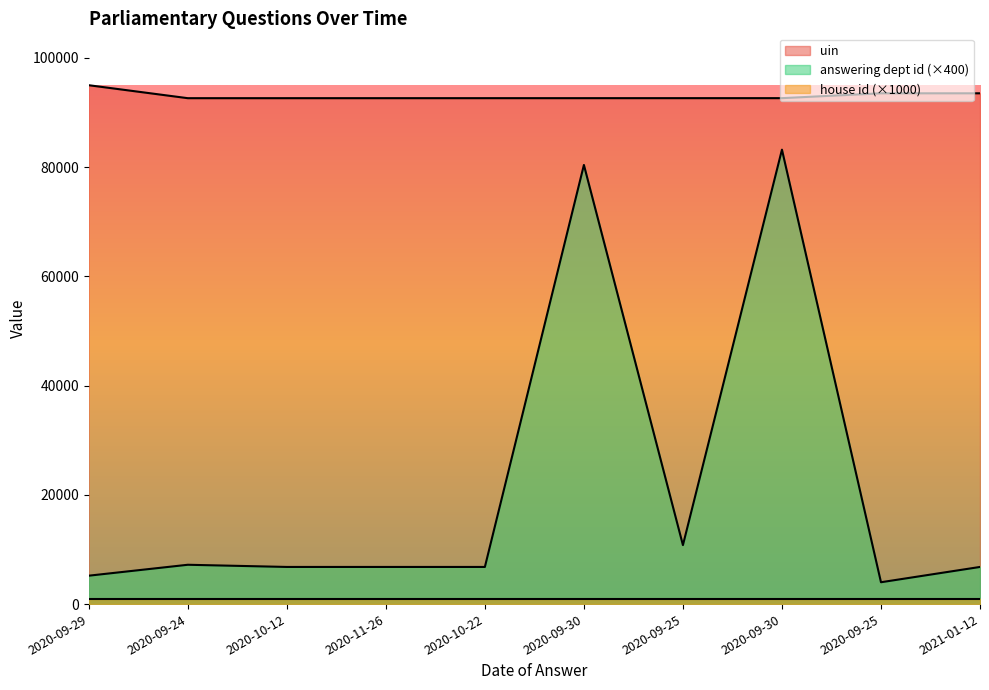

What is the difference between the maximum and second lowest values in the uin series?

2373